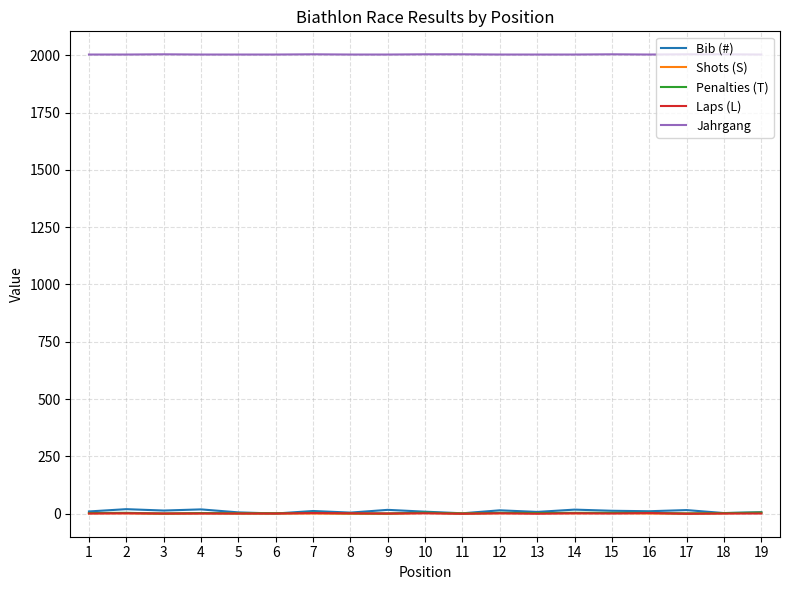

True or false: Penalties (T) has more than 2 points higher than both neighbors.

True